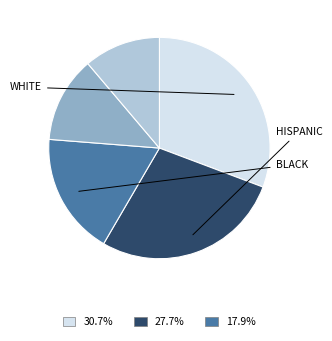

Is there any slice that represents more than half of the pie?

No